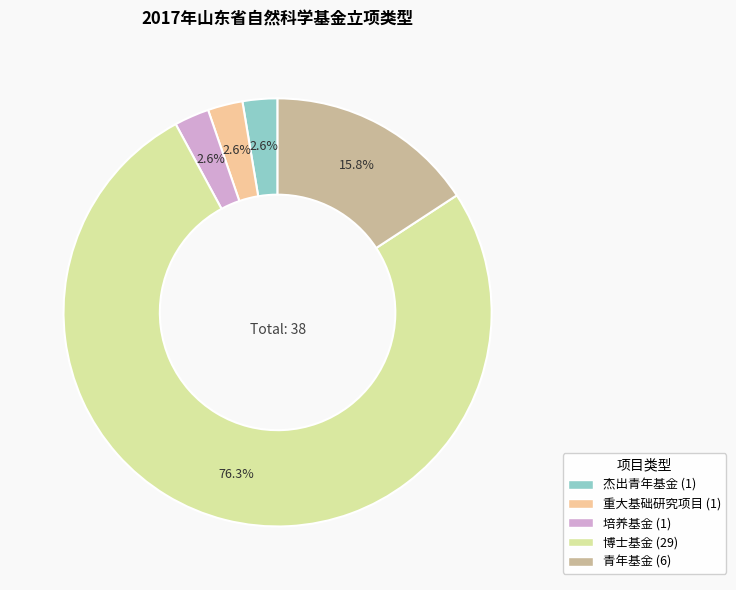

To the nearest percent, what is the combined percentage of 重大基础研究项目 and 杰出青年基金?

5%